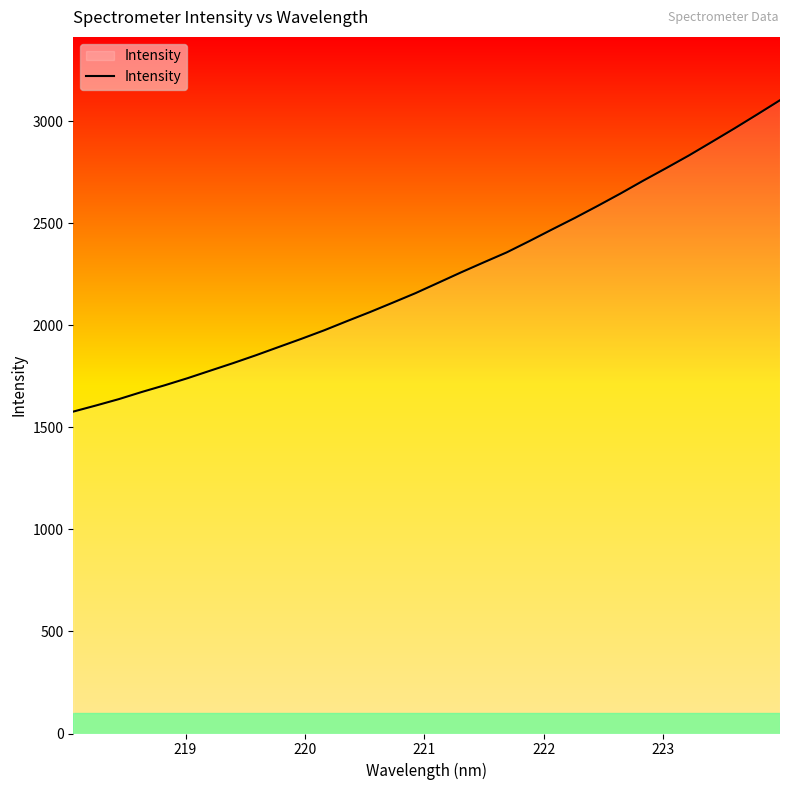

What is the sum of all values?

71645.0